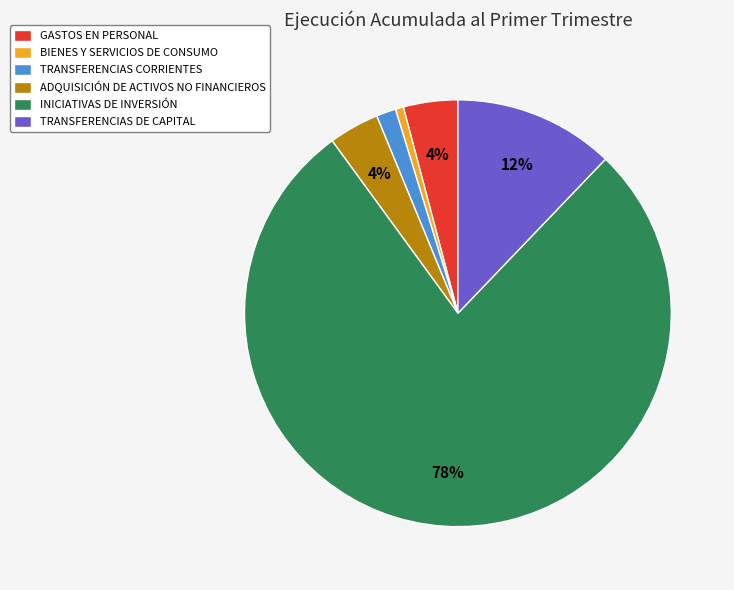

The TRANSFERENCIAS DE CAPITAL slice represents 19% of the pie. True or false?

False